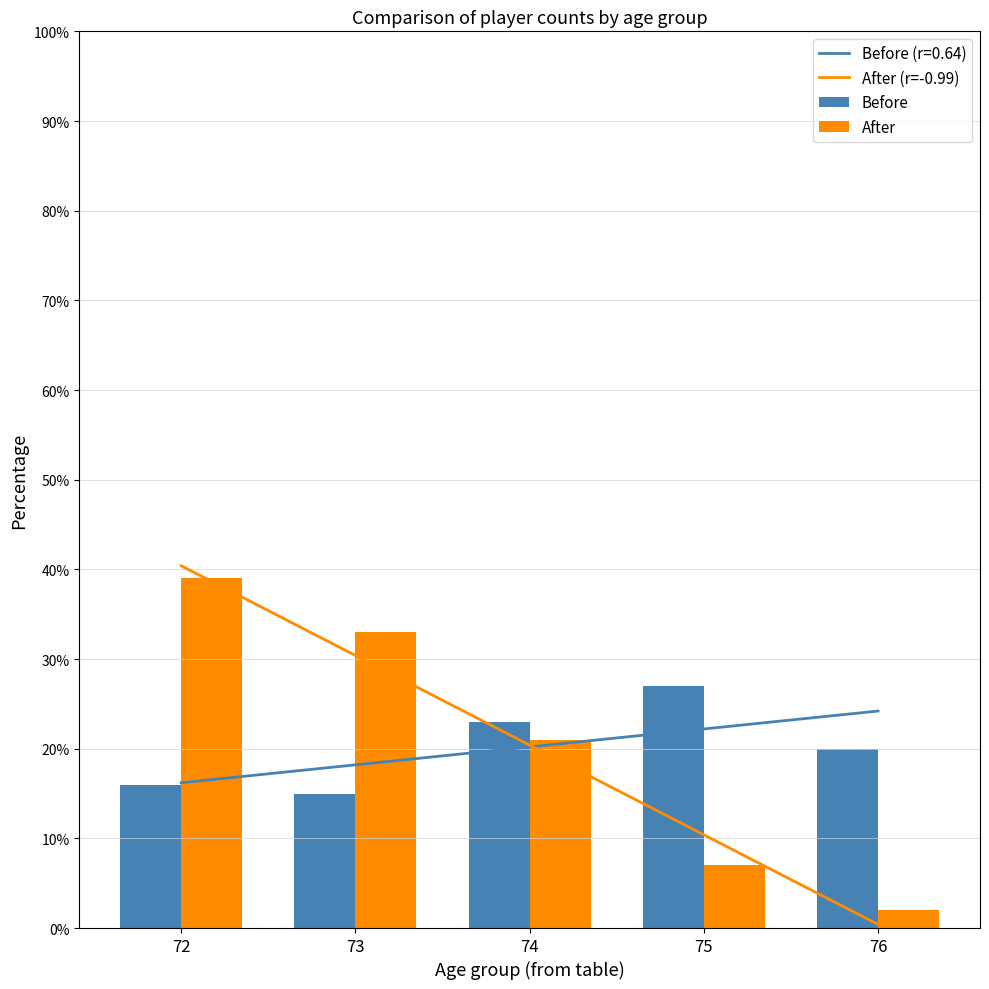

What is the sum of all Before values?

101